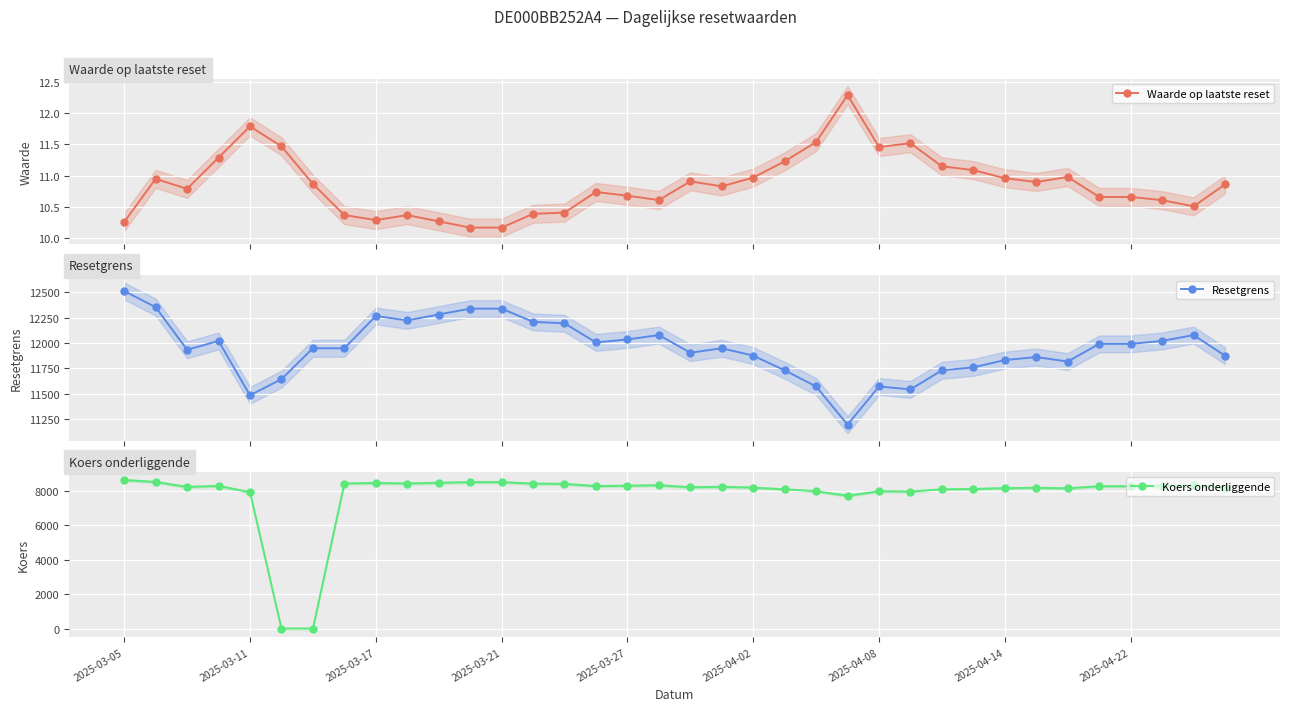

True or false: Waarde op laatste reset and Koers onderliggende cross at least once.

True